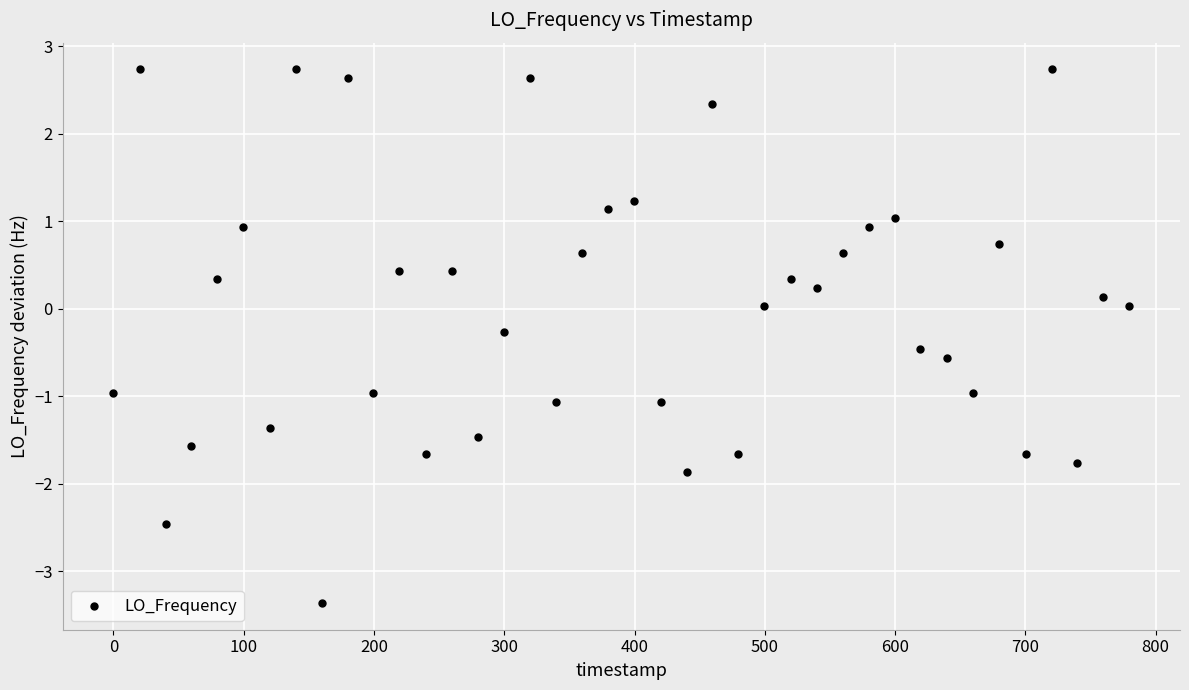

What is the range of Y values (max minus min)?

6.1